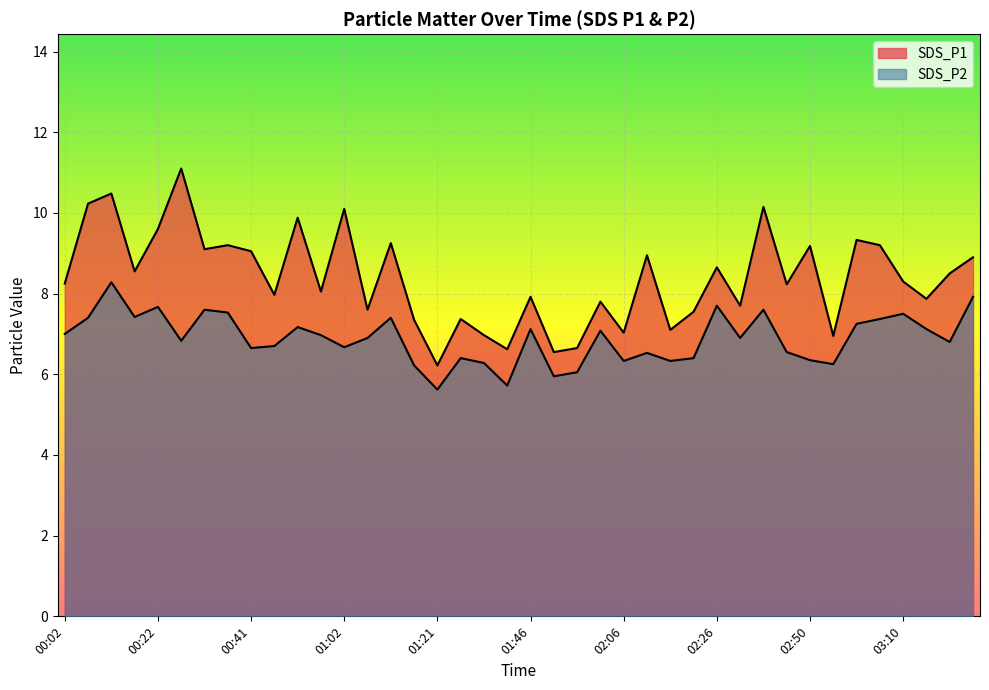

In SDS_P2, how many points are lower than both neighbors (excluding endpoints)?

12